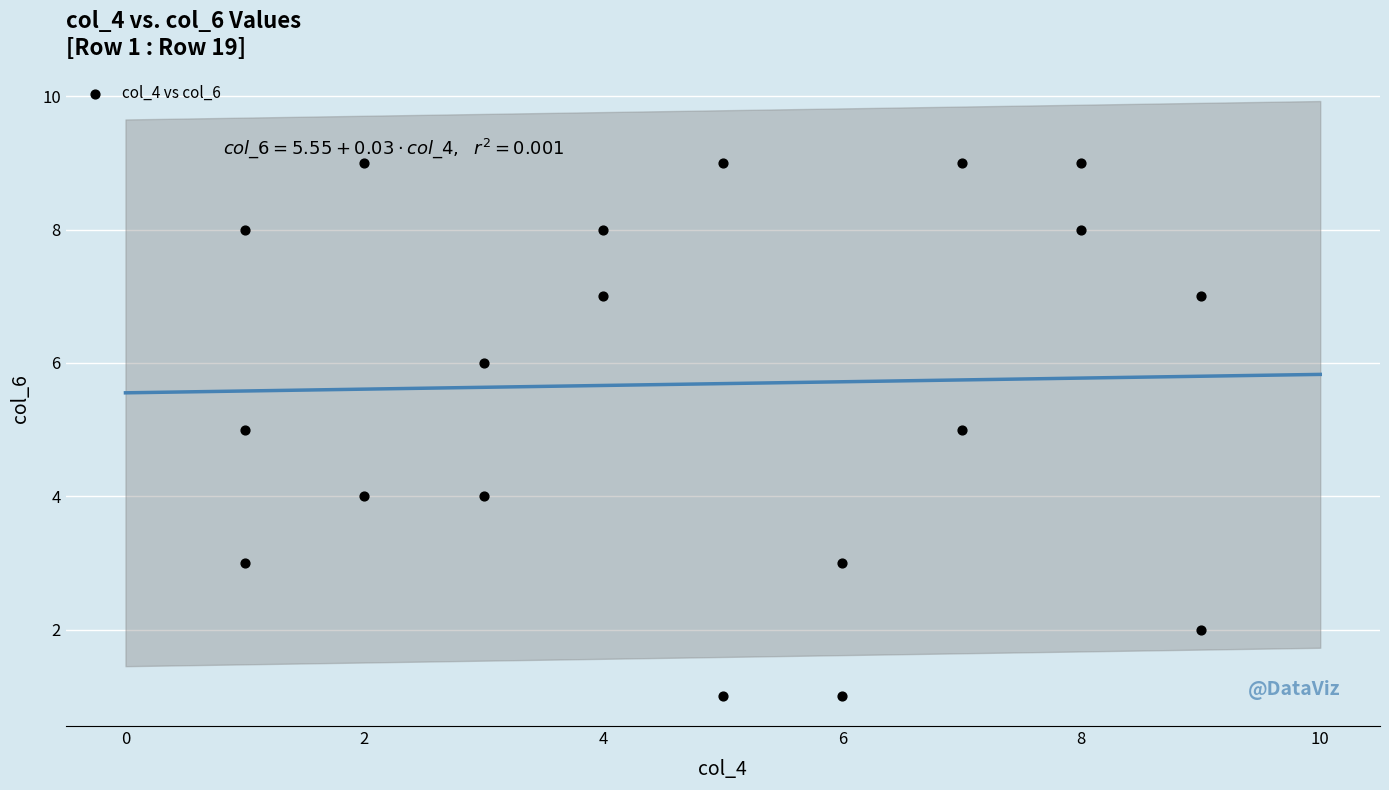

What is the range of X values (max minus min)?

8